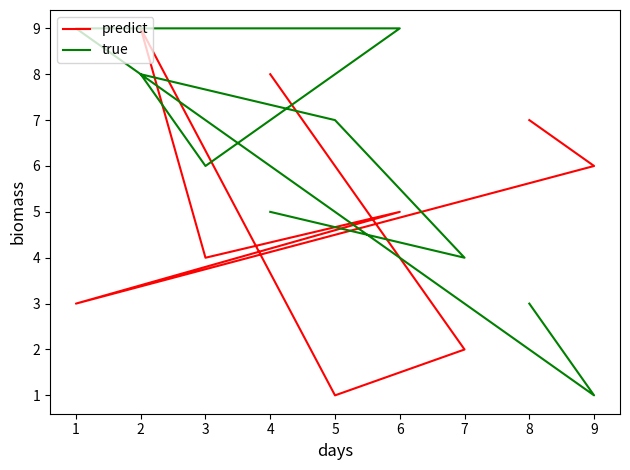

What is the value of the true point at the 8th from the left?

1